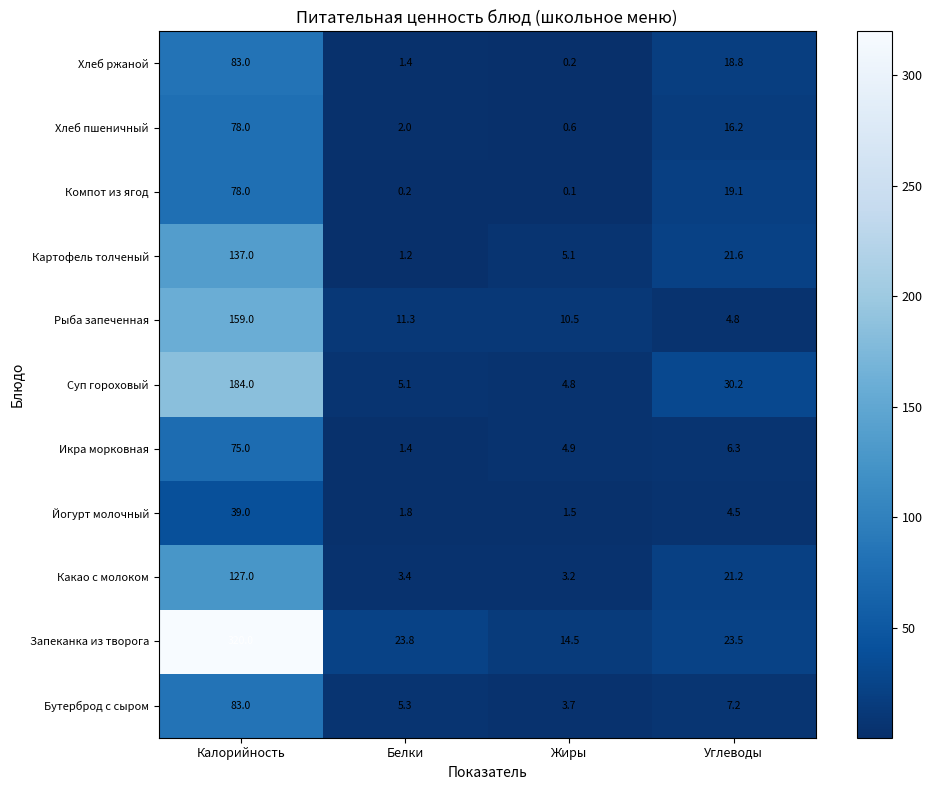

True or false: Рыба запеченная has a value of 10.5 at Жиры.

True